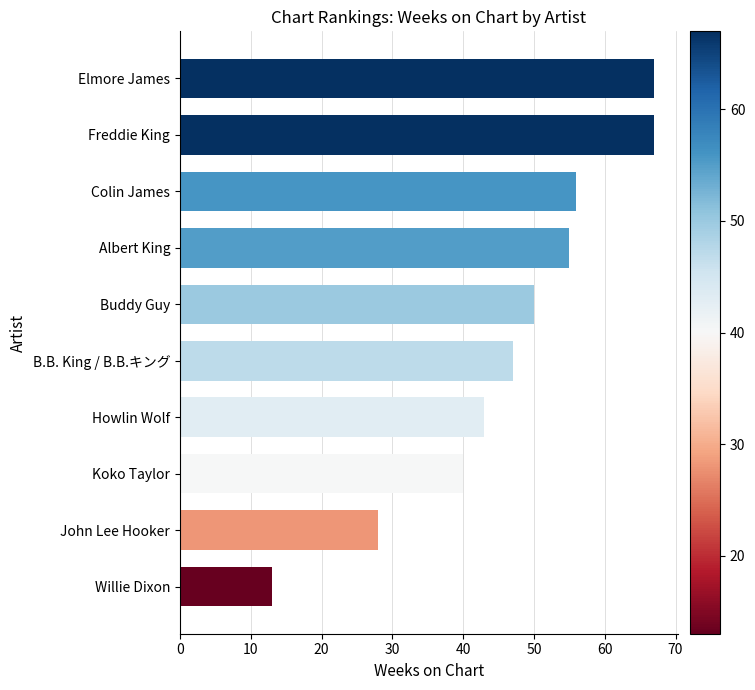

At which category does the chart reach its minimum across all series?

Willie Dixon